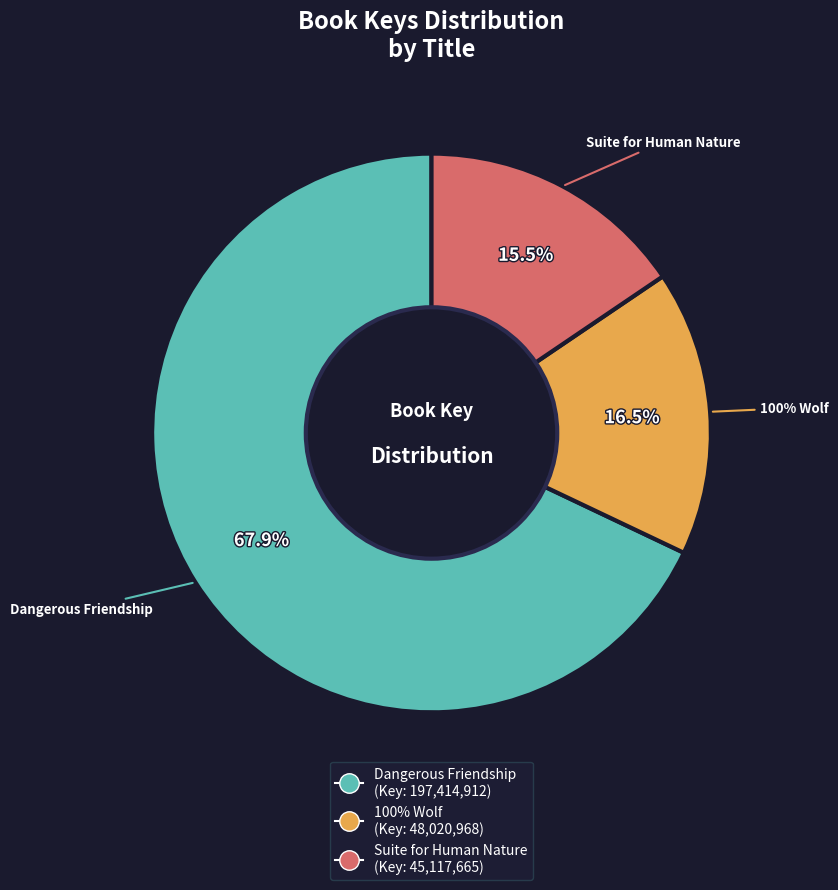

Count the number of slices in the pie.

3